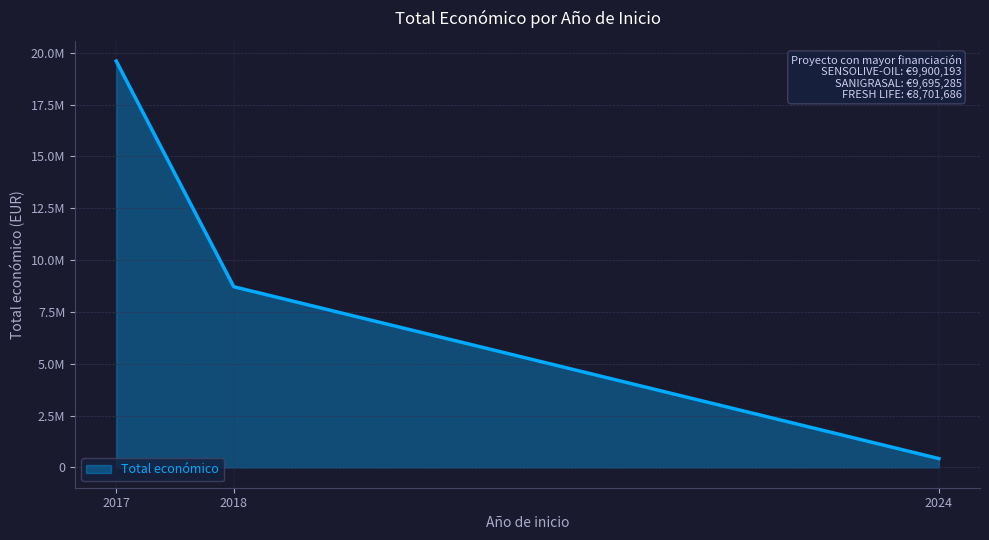

Which category has the highest value across all series?

2017